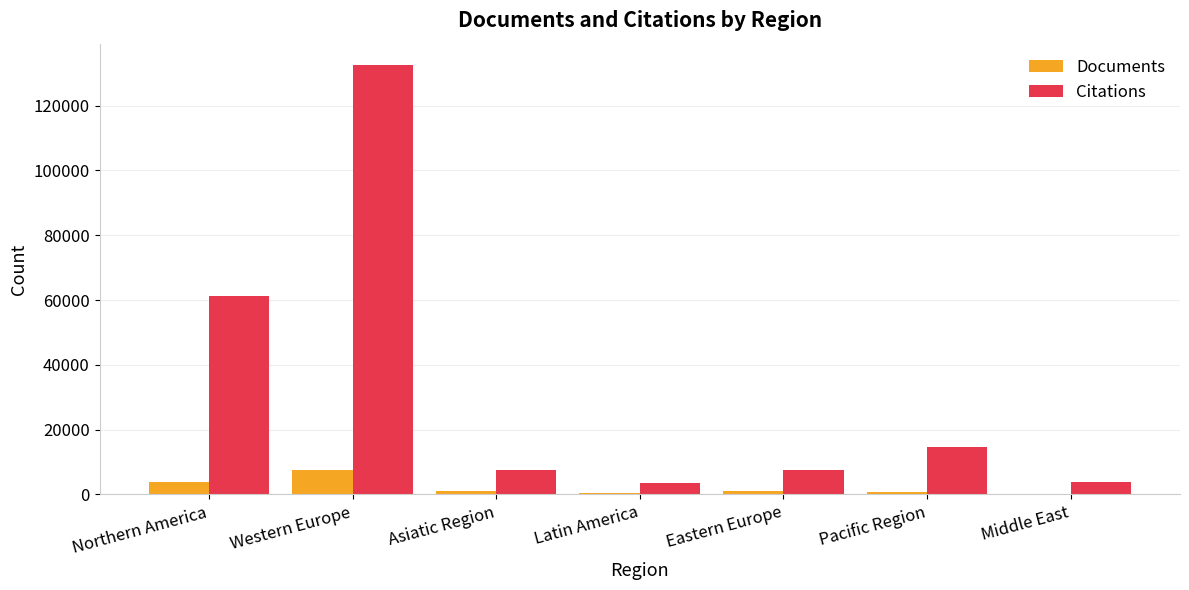

What is the sum of all Documents values?

15004